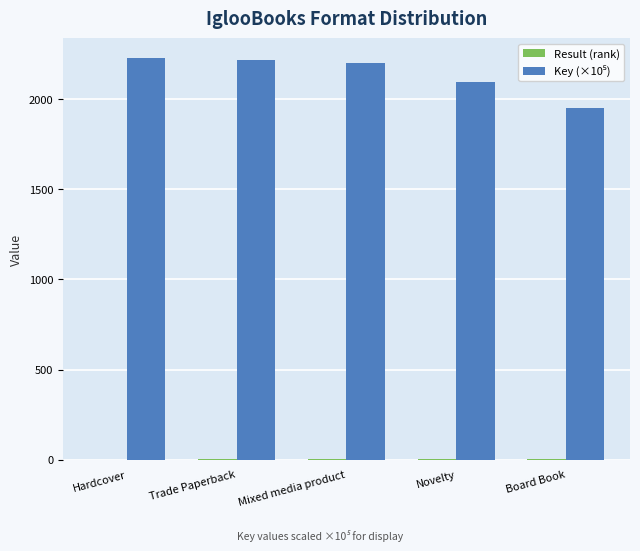

What is the greatest value displayed?

2224.9